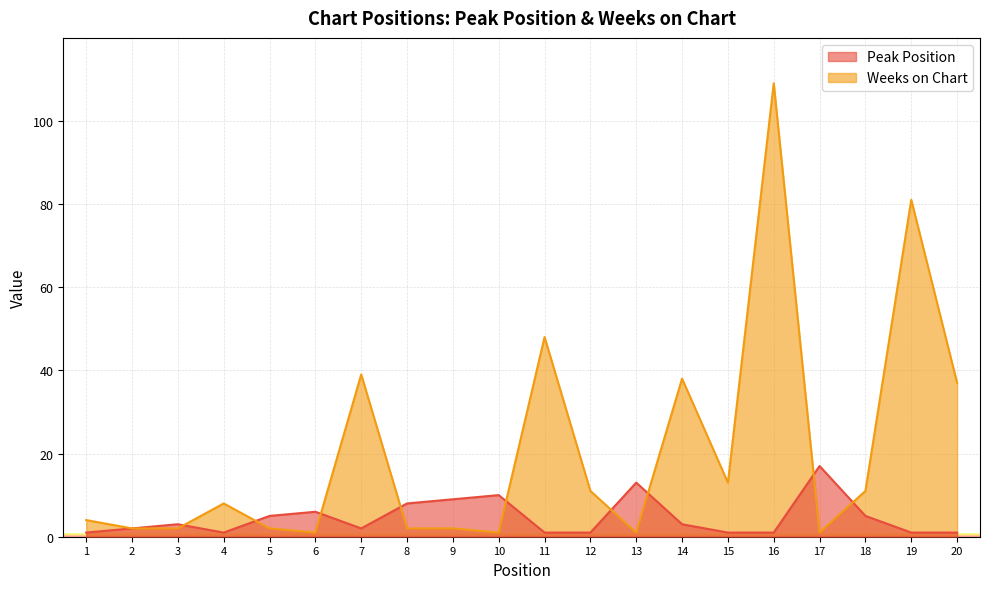

Which category has the lowest value across all series?

1